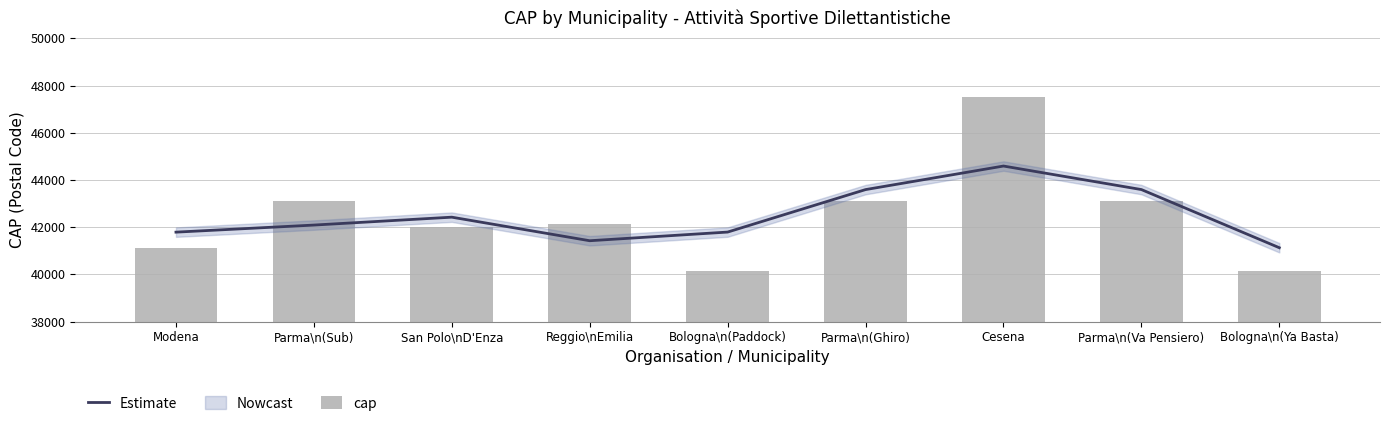

At which label does Estimate reach its minimum?

Bologna\n(Ya Basta)